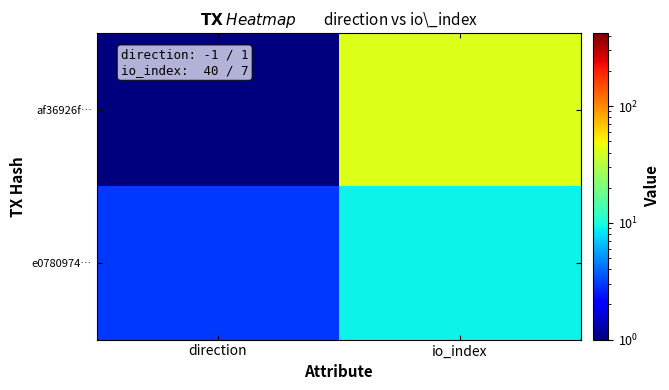

Rank the series by their average value, from lowest to highest.

e0780974…, af36926f…